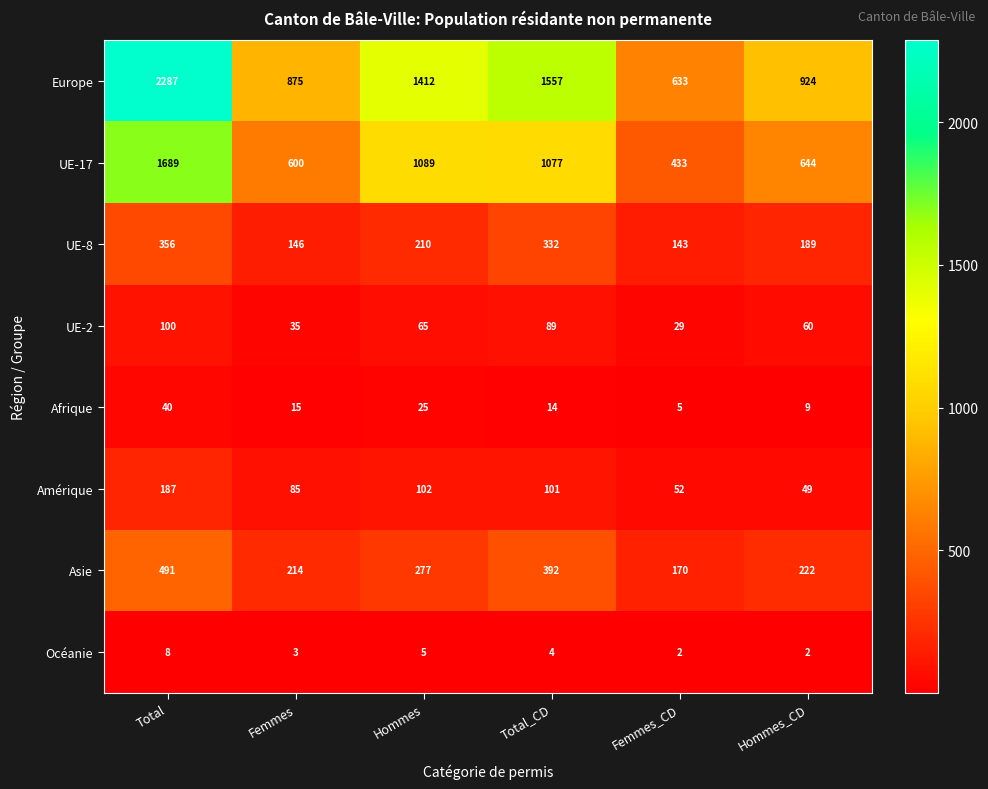

Rank the categories by Amérique value from highest to lowest.

Total, Hommes, Total_CD, Femmes, Femmes_CD, Hommes_CD